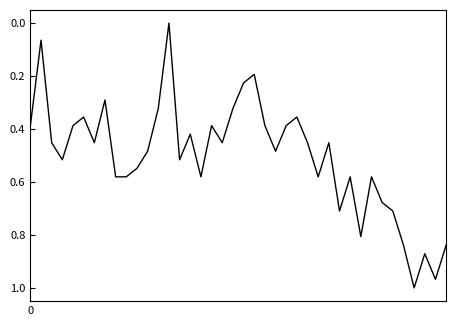

How many lines are shown in the chart?

1